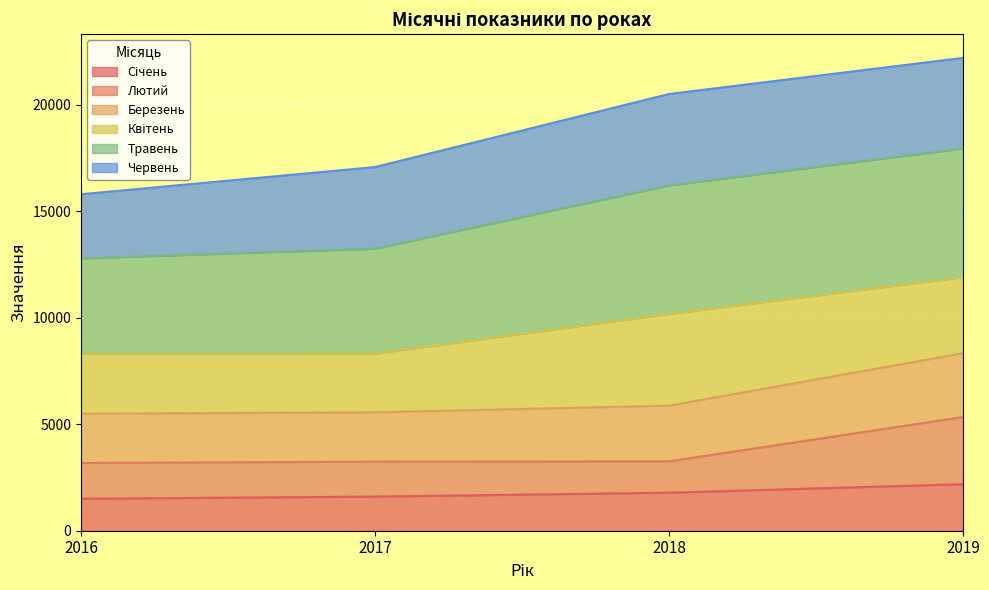

Does the chart display data point markers on the line(s)?

No